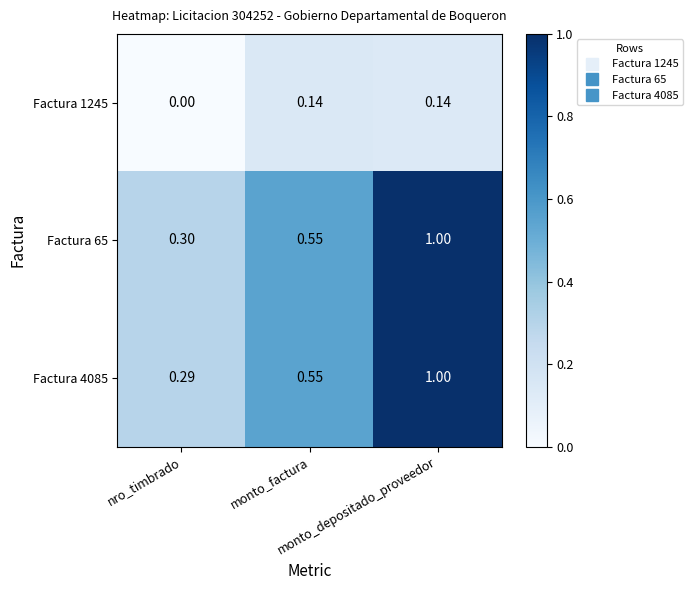

What is the maximum value shown in the chart?

1.0